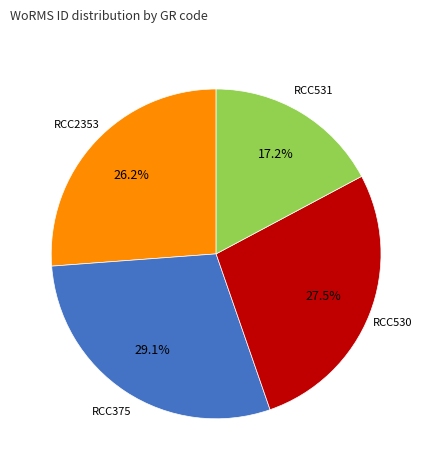

Count the number of slices in the pie.

4